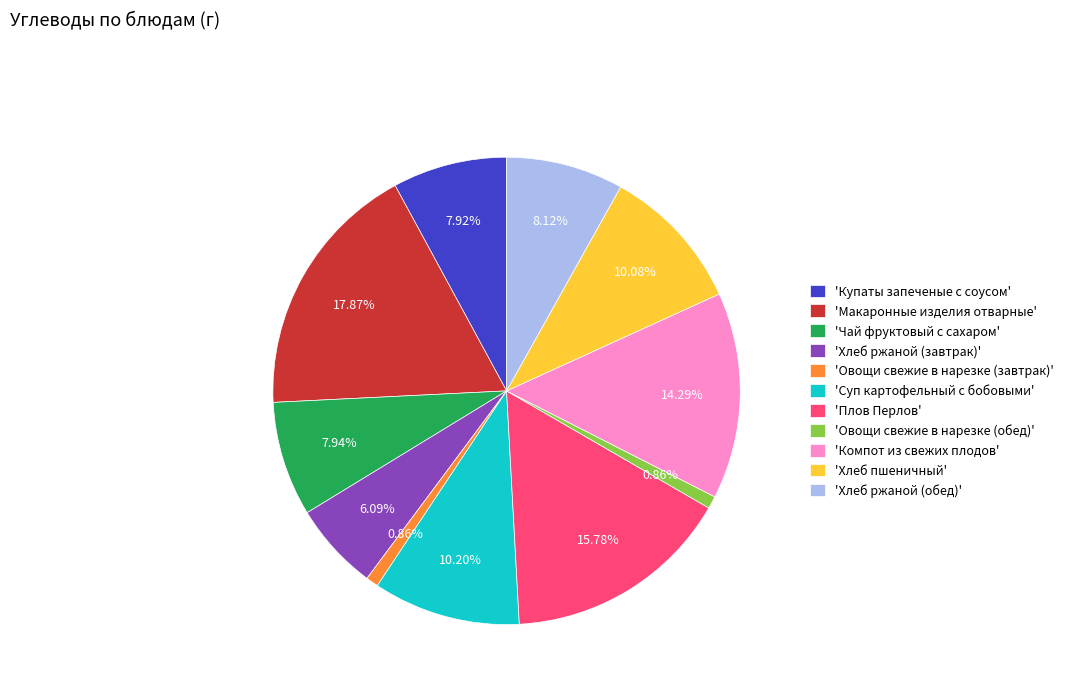

Combined, do 'Купаты запеченые с соусом' and 'Хлеб ржаной (обед)' account for over 50%?

No